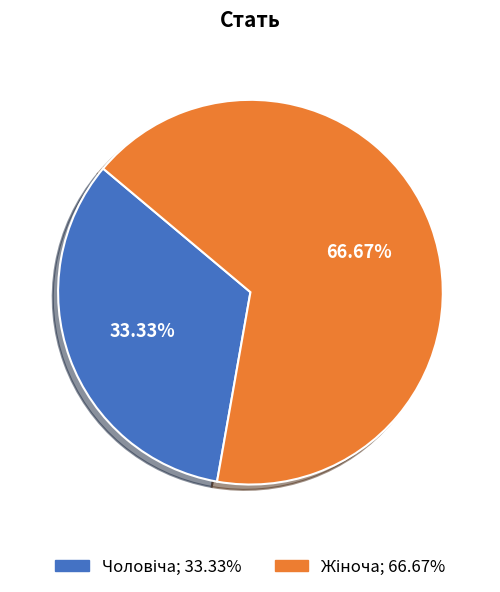

Is there a majority slice in this chart?

Yes